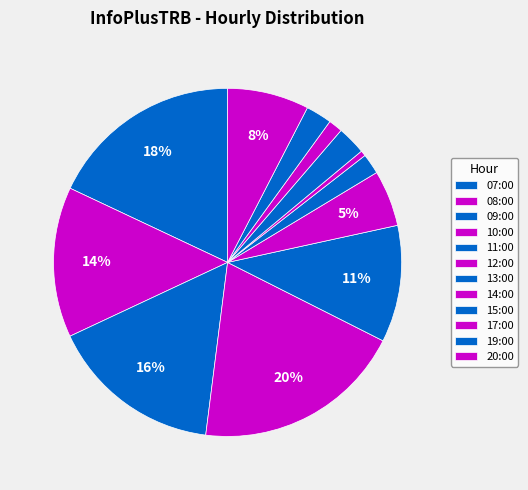

To the nearest percent, what portion does 19:00 represent?

2%